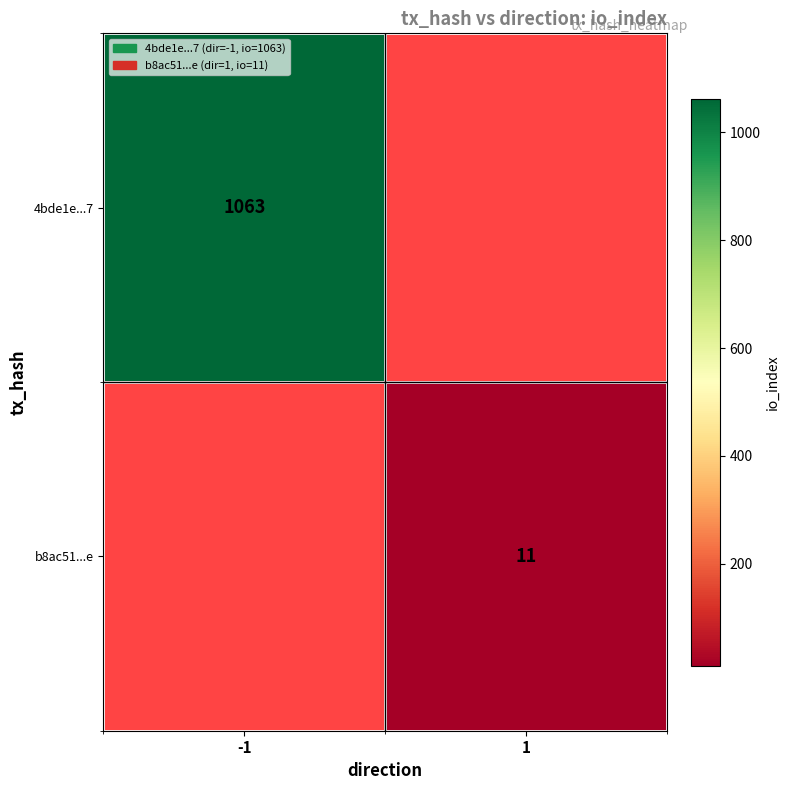

The b8ac51...e series shows 6 at 1. True or false?

False